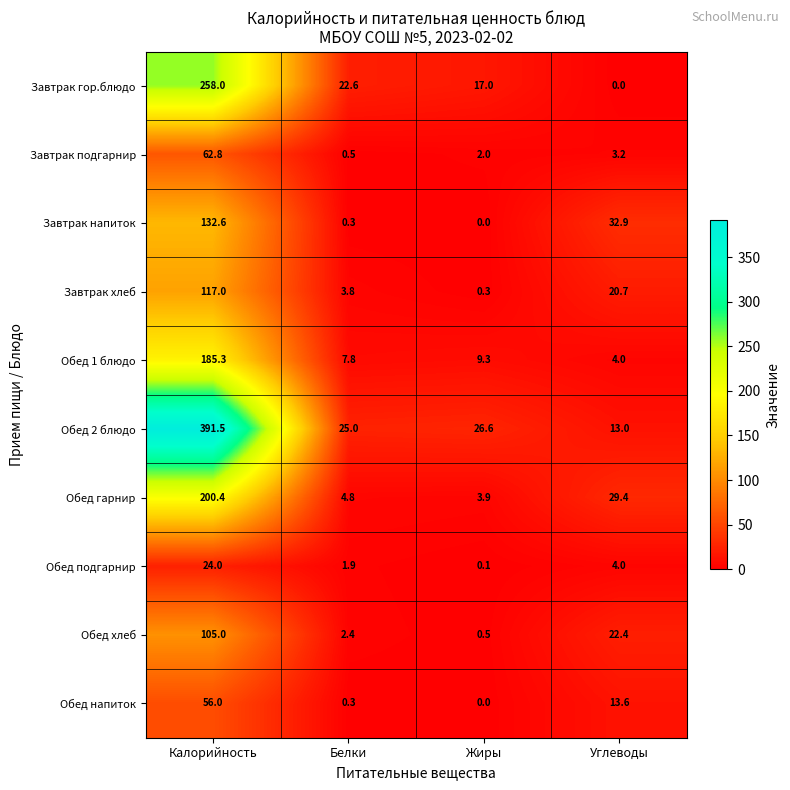

Count the number of categories in the chart.

4